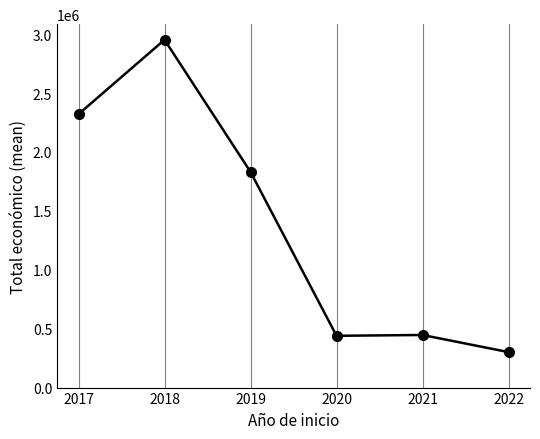

Which has a higher value, 2021 or 2022?

2021